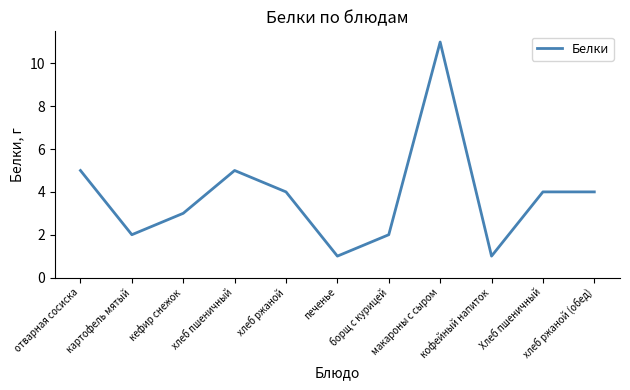

What is the difference between the maximum and minimum values?

10